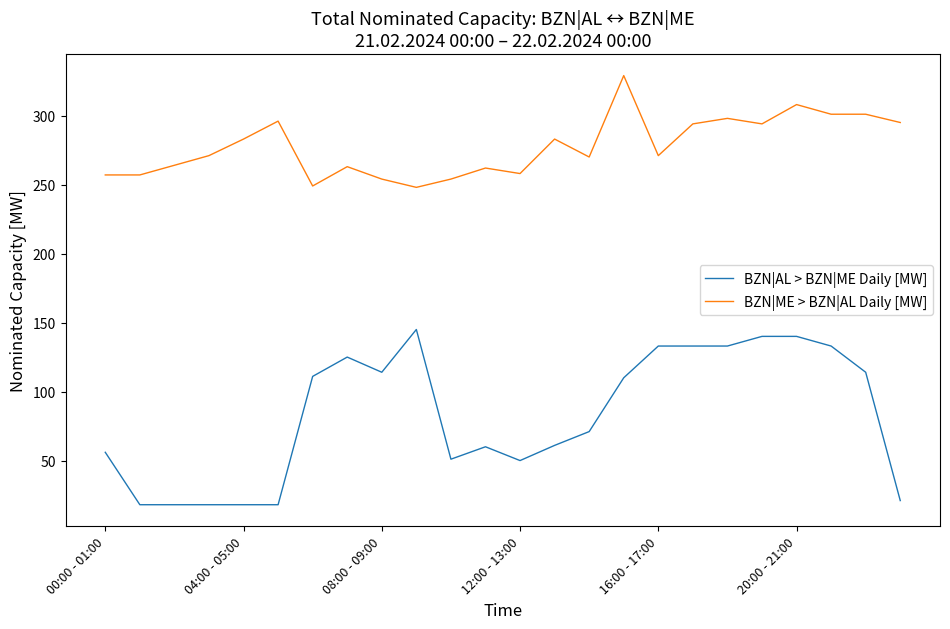

True or false: BZN|ME > BZN|AL Daily [MW] and BZN|AL > BZN|ME Daily [MW] intersect in this chart.

False